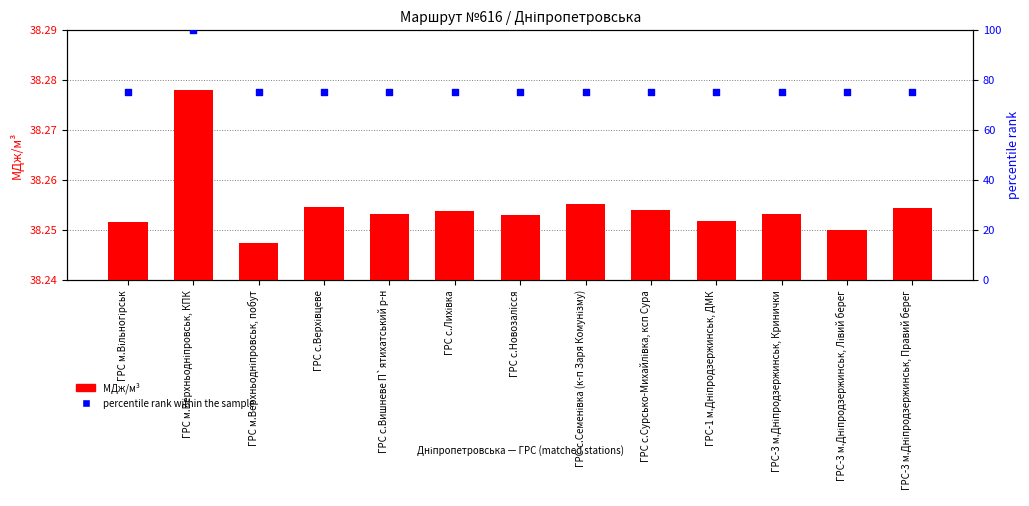

What are all the series names shown in the legend?

МДж/м³, percentile rank within the sample